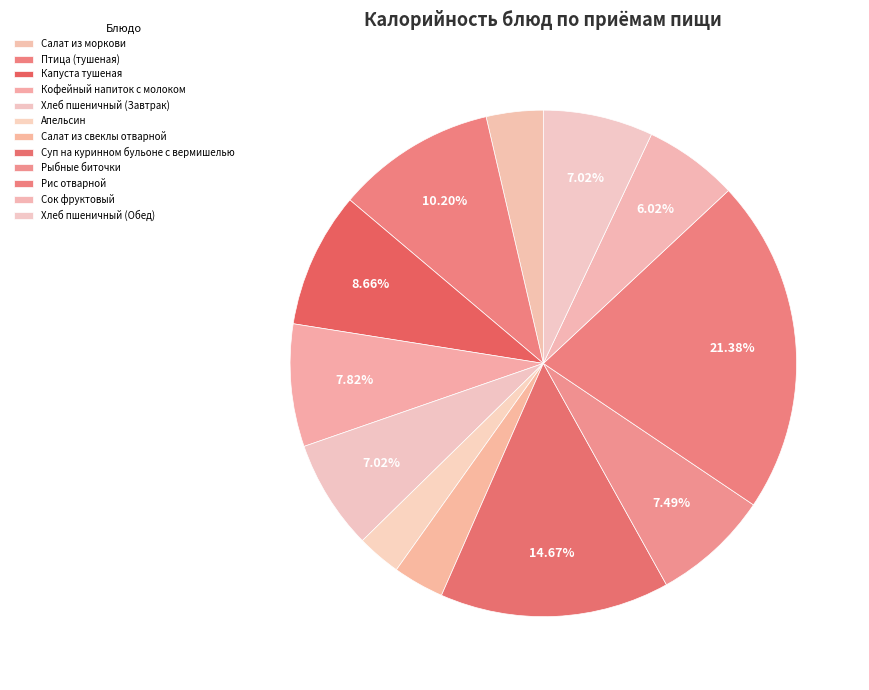

What is the ratio of the value at Кофейный напиток с молоком to the value at Салат из свеклы отварной?

2.4